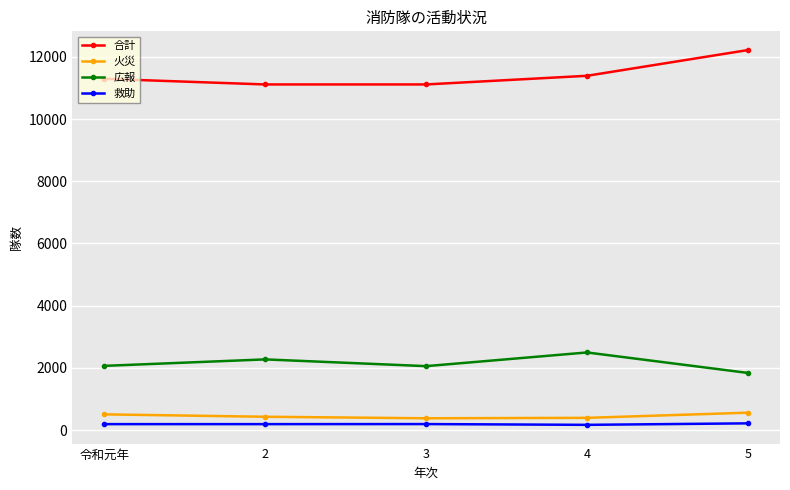

What is the average value of the 火災 series?

455